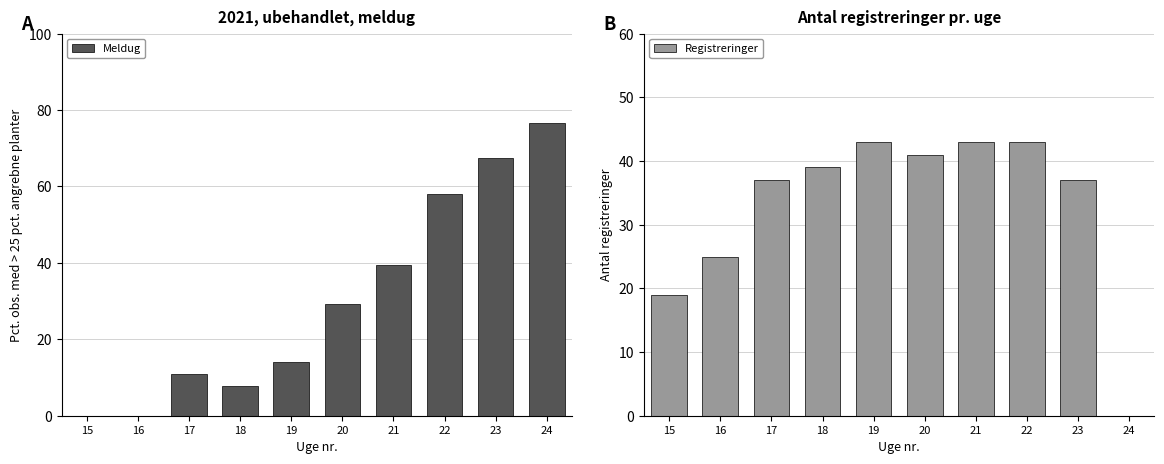

Rank the categories by Registreringer value from lowest to highest.

24, 15, 16, 17, 23, 18, 20, 19, 21, 22